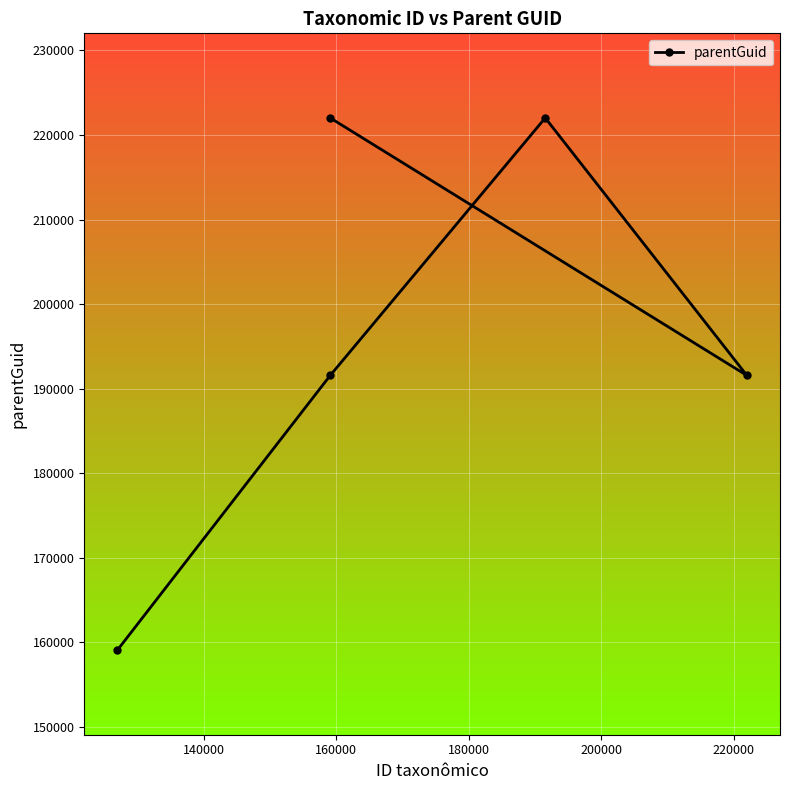

What is the minimum value shown in the chart?

159089